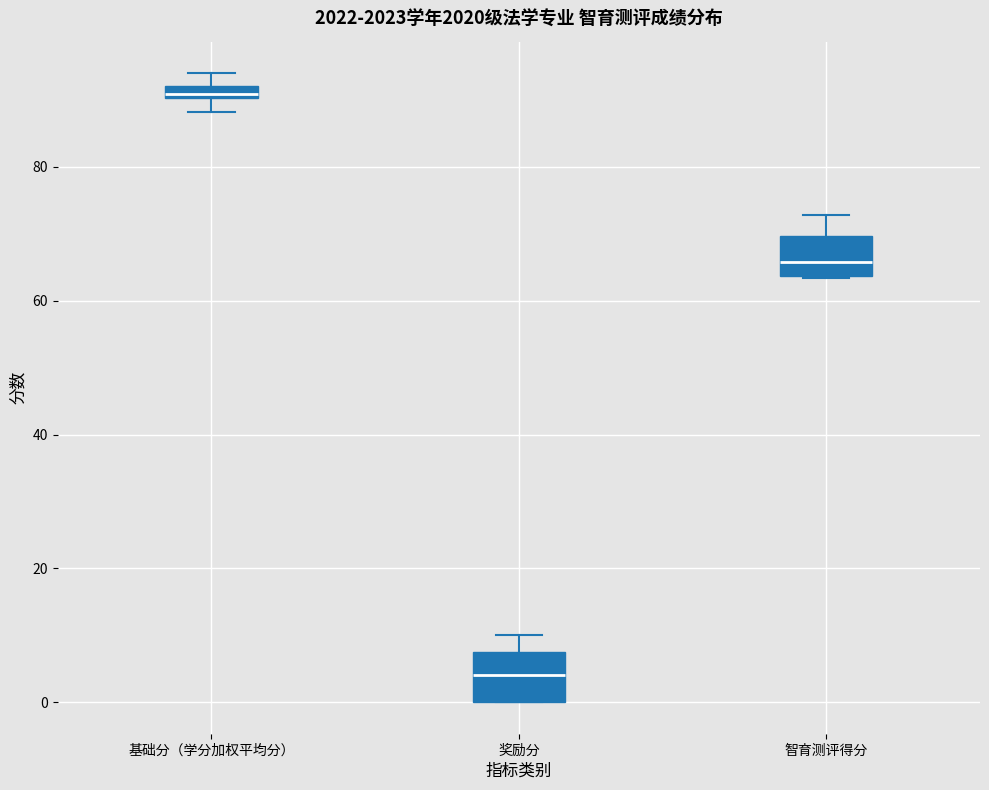

Which box has the lowest median line?

奖励分